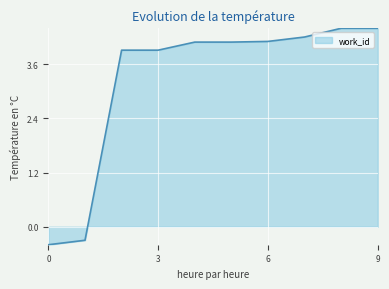

How many values are above zero?

8